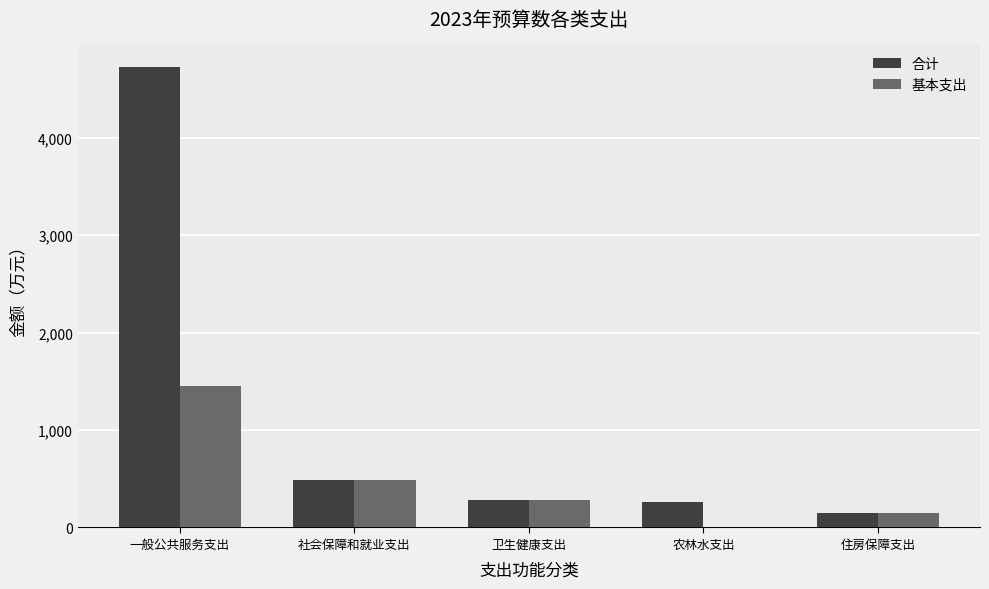

What is the sum of all 合计 values?

5892.0